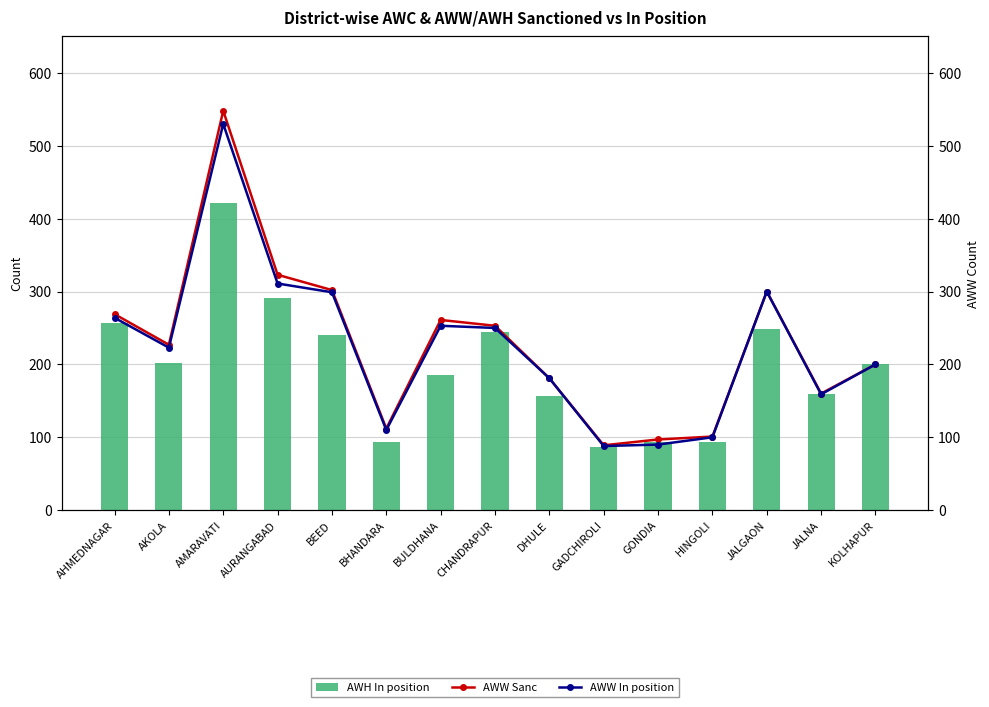

True or false: AWH In position has a value of 93 at GONDIA.

True